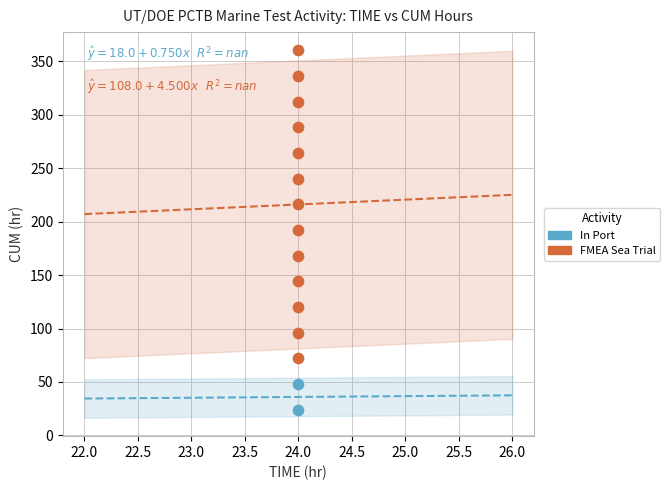

Which series has the widest spread of Y values?

FMEA Sea Trial